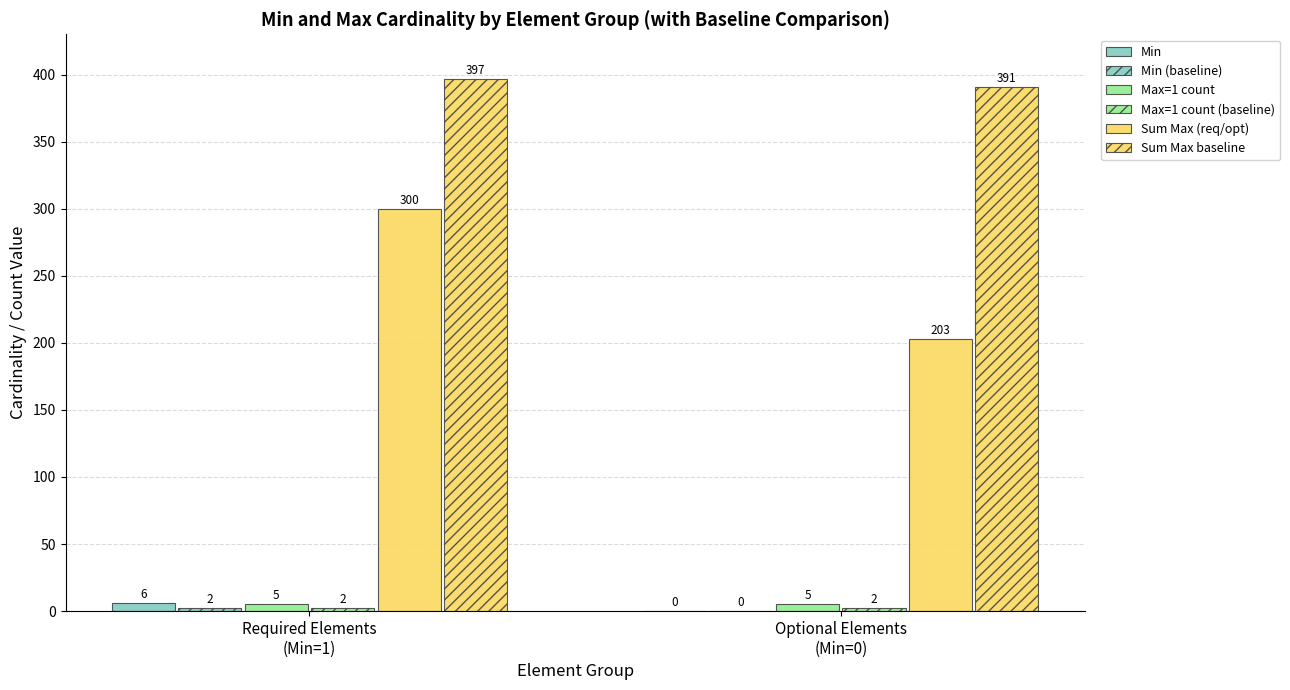

What is the label of the 2nd bar from the right?

Required Elements
(Min=1)